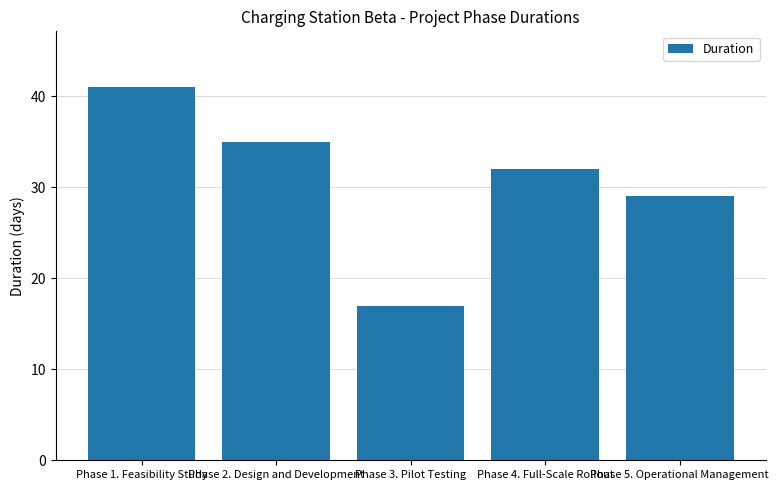

How many bars are there in total?

5